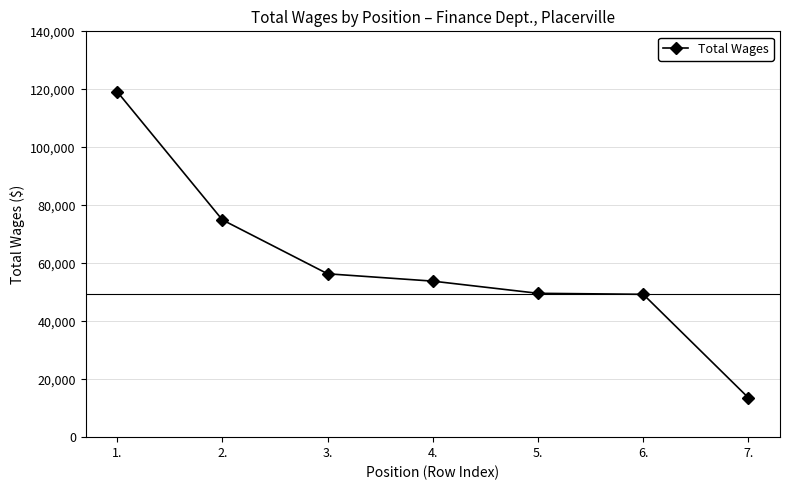

What is the maximum value shown in the chart?

119173